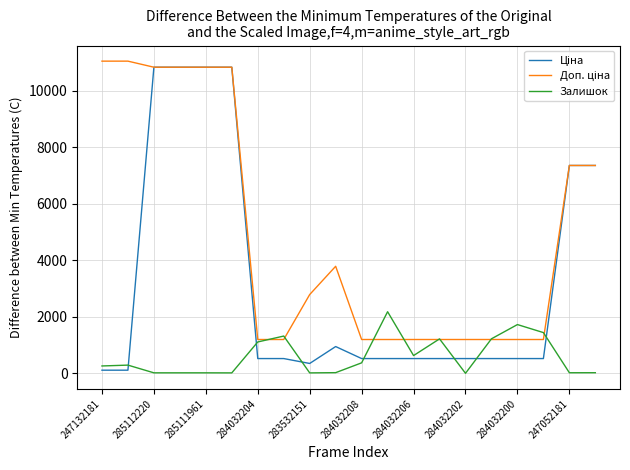

Does the chart display data point markers on the line(s)?

No